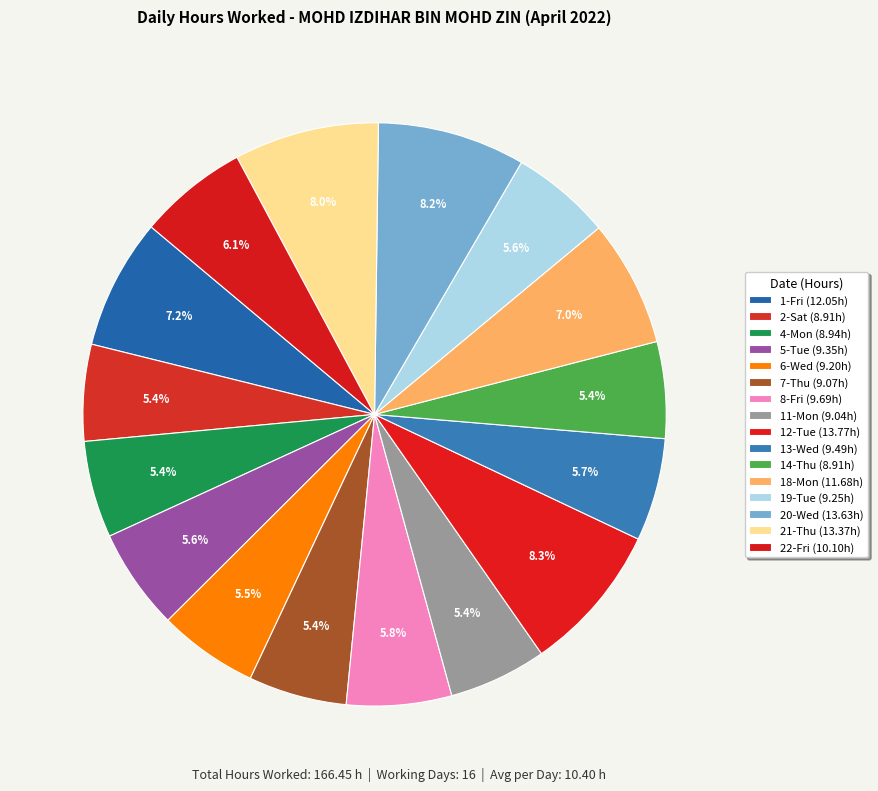

How many segments does this pie chart have?

16